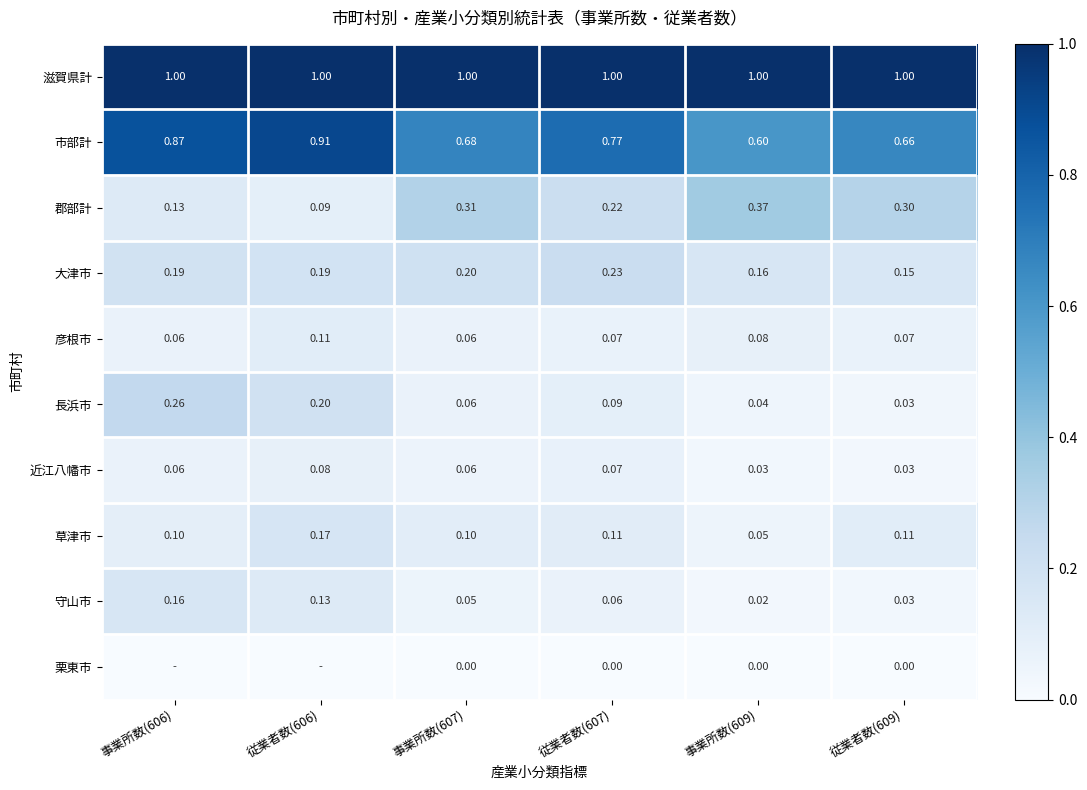

At how many categories does at least one series exceed 0?

6